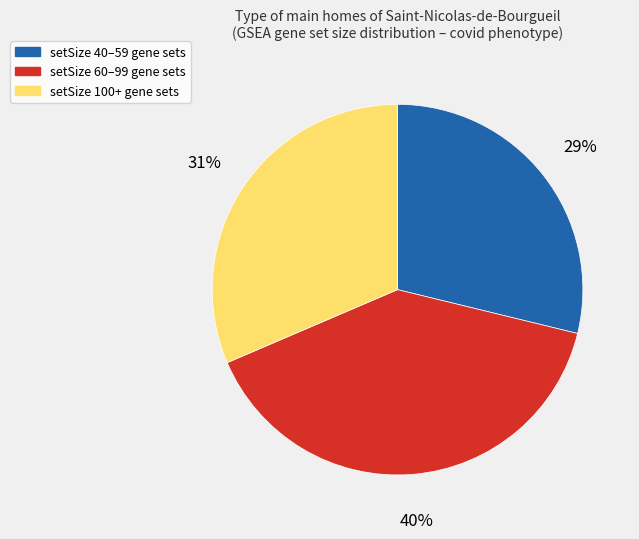

To the nearest percent, what is the difference between the largest and smallest slice percentages?

11%